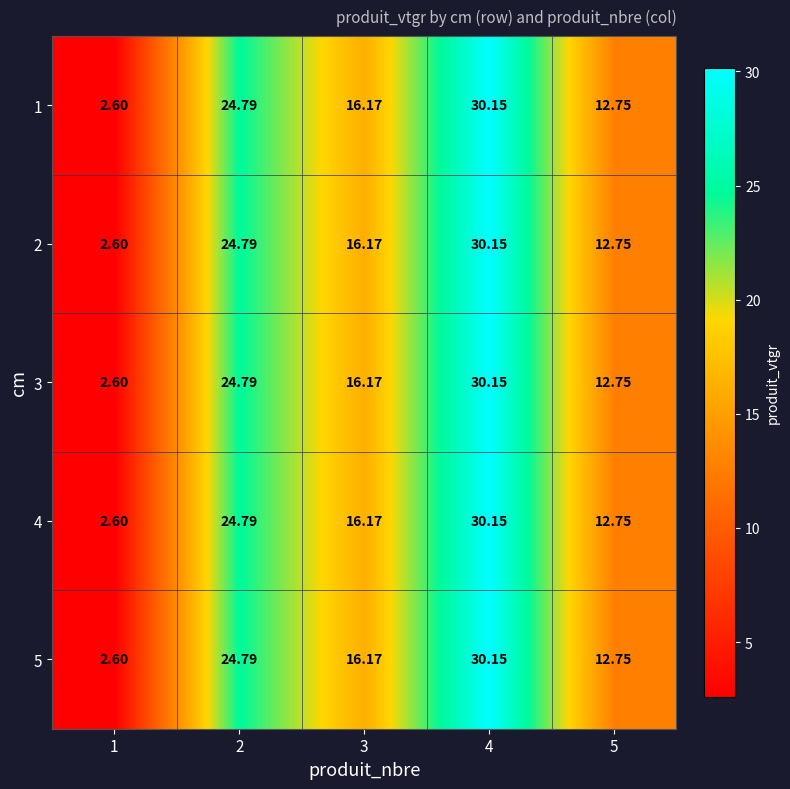

Is the value of 4 at 2 greater than the value of 3 at 4?

No